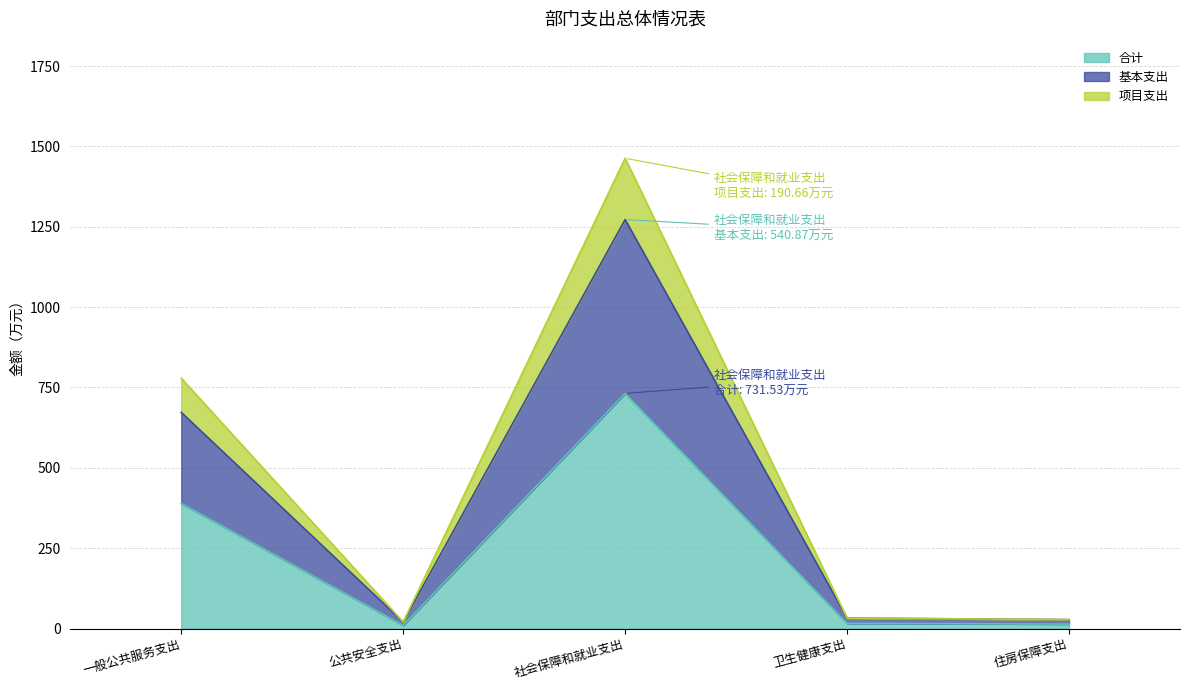

Which category has the lowest value in the 基本支出 series?

公共安全支出